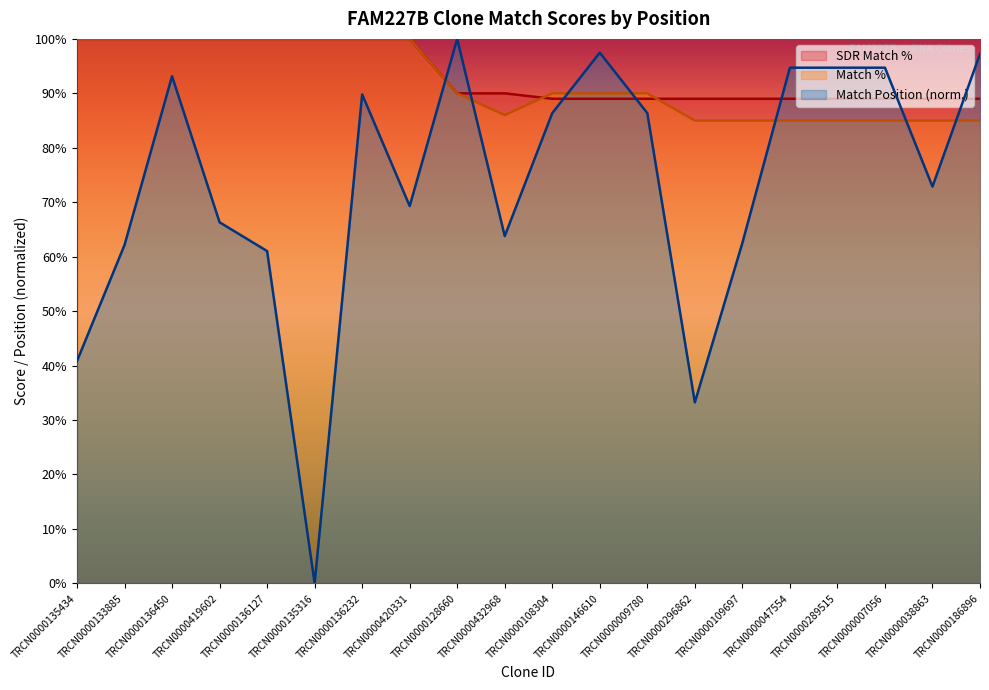

How many intersections are there between Match Position and SDR Match %?

7